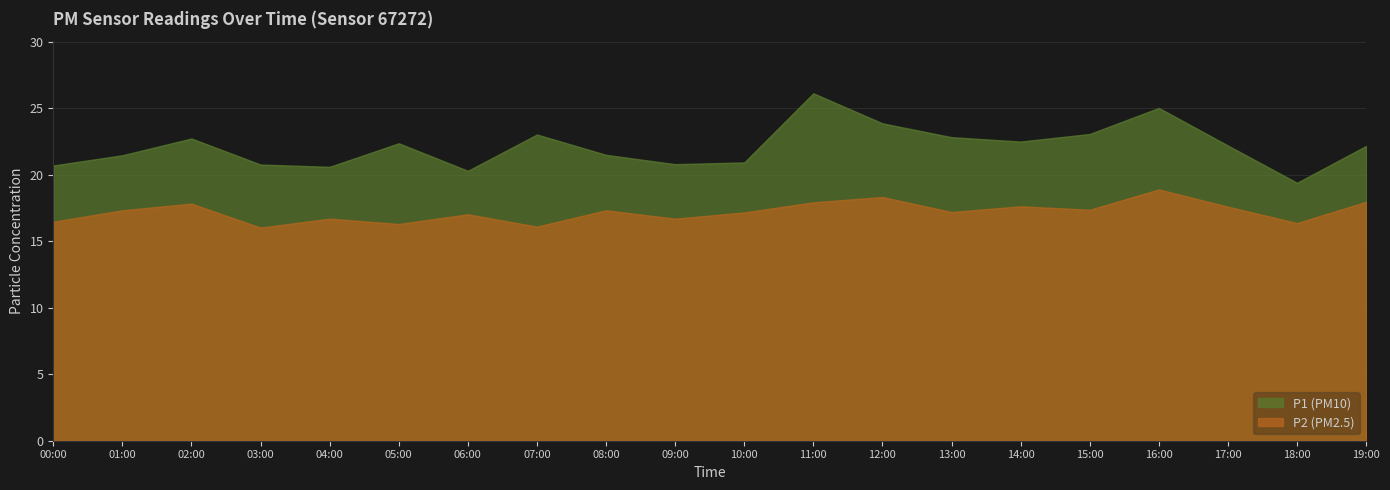

What is the difference between the P2 values at 13:00 and 15:00?

0.2